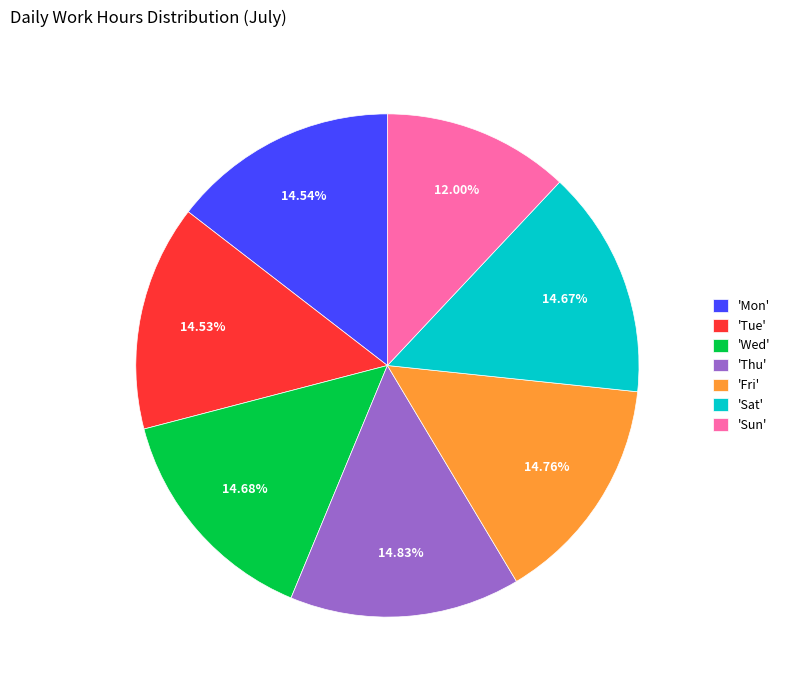

Is there any slice that represents more than half of the pie?

No